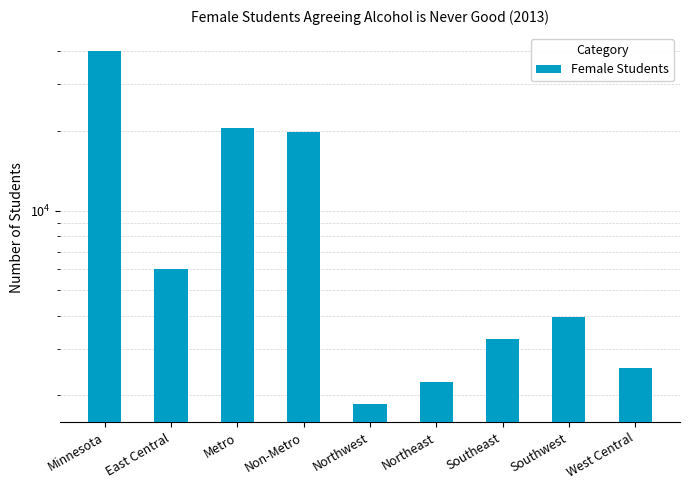

At which category does the chart reach its minimum across all series?

Northwest